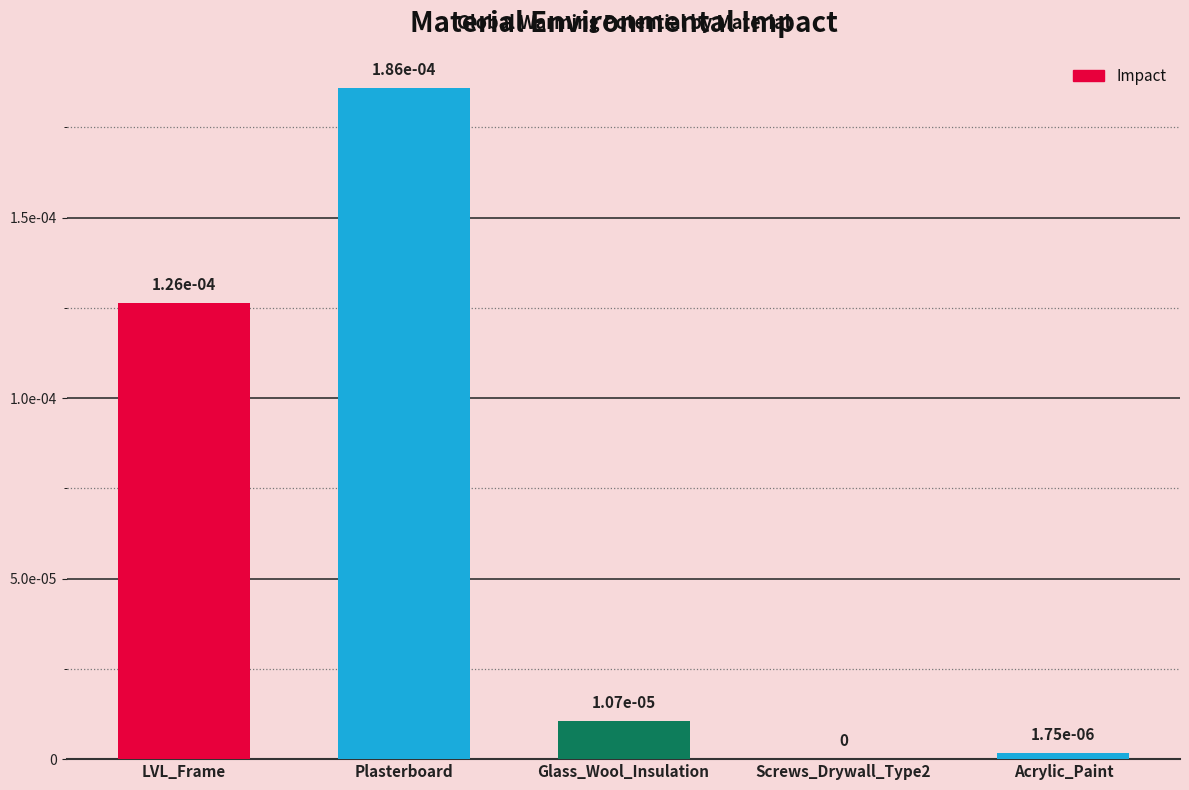

Which has a higher value, Plasterboard or LVL_Frame?

Plasterboard